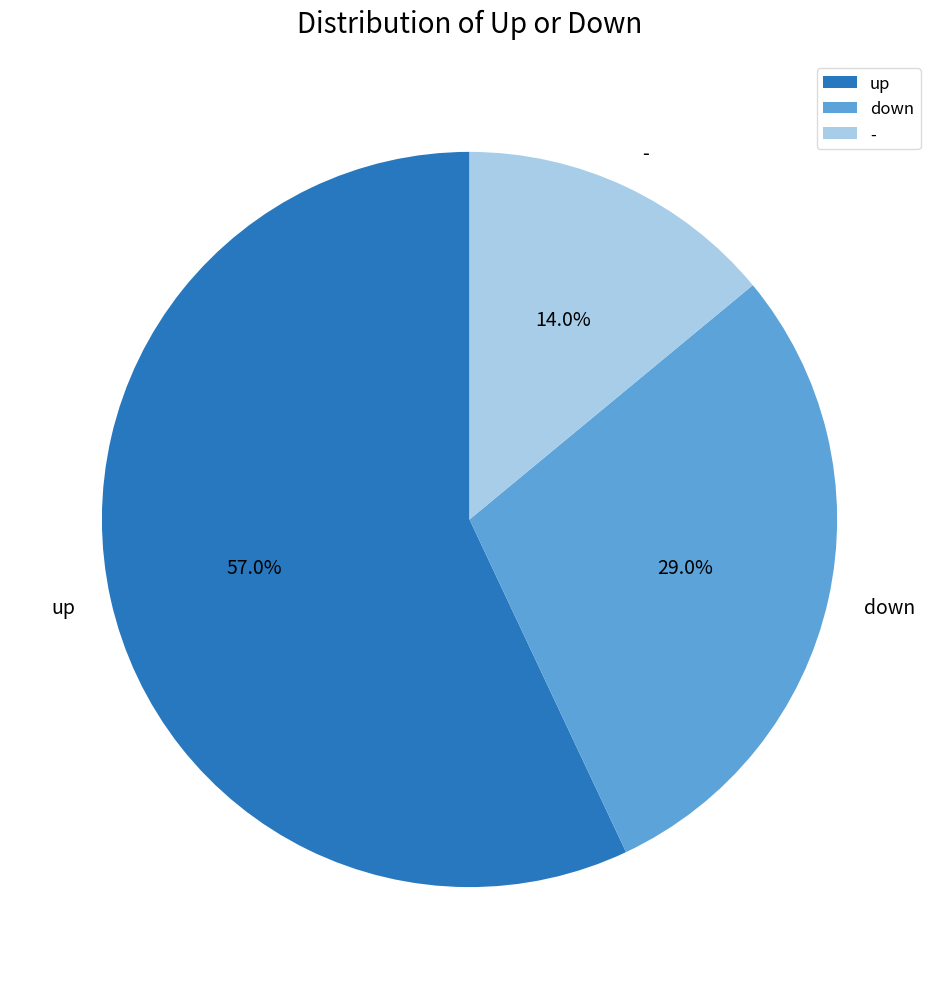

Which slice is the largest?

up